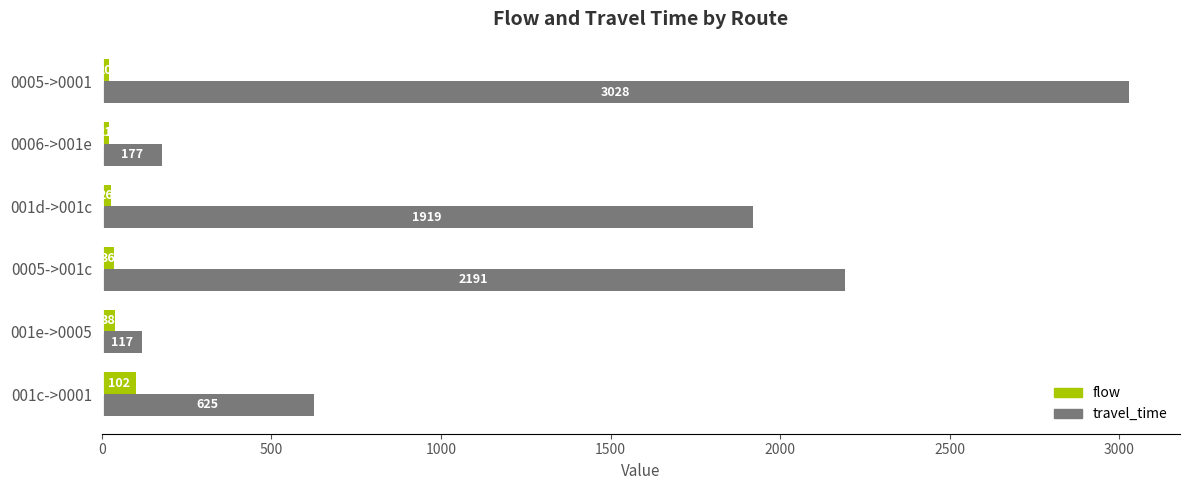

Is it true that travel_time equals 597 at 0005->001c?

False